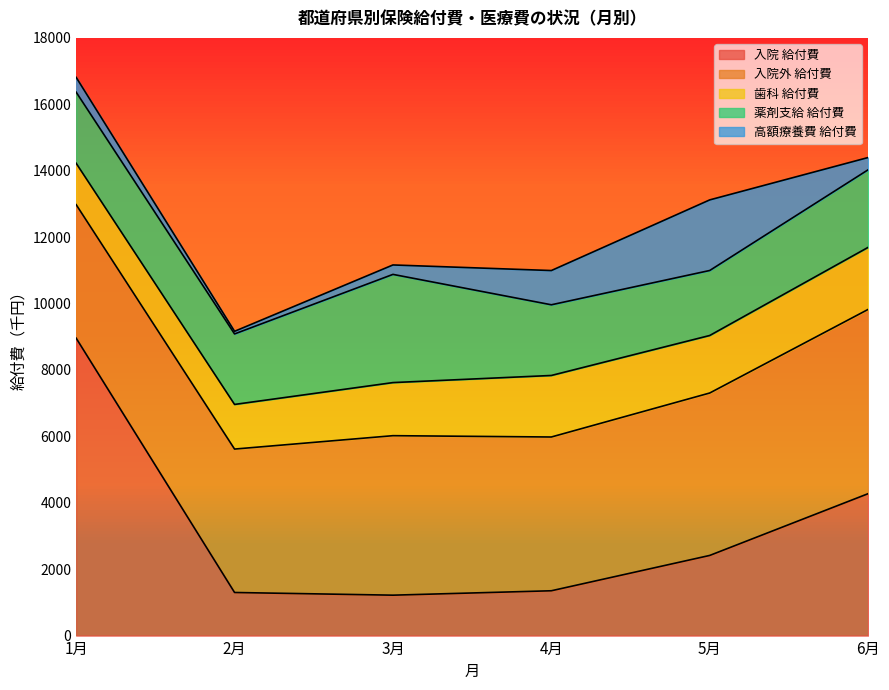

Reading right to left, extract all data points from this chart.

入院 給付費: 4273.8	2413.8	1349.7	1217.0	1297.8	8956.4
入院外 給付費: 5549.1	4891.6	4630.7	4803.3	4319.2	4021.4
歯科 給付費: 1868.6	1732.1	1853.2	1598.9	1344.3	1246.5
薬剤支給 給付費: 2336.7	1957.5	2128.7	3258.5	2123.1	2140.8
高額療養費 給付費: 368.8	2126.3	1031.3	284.2	78.8	445.7